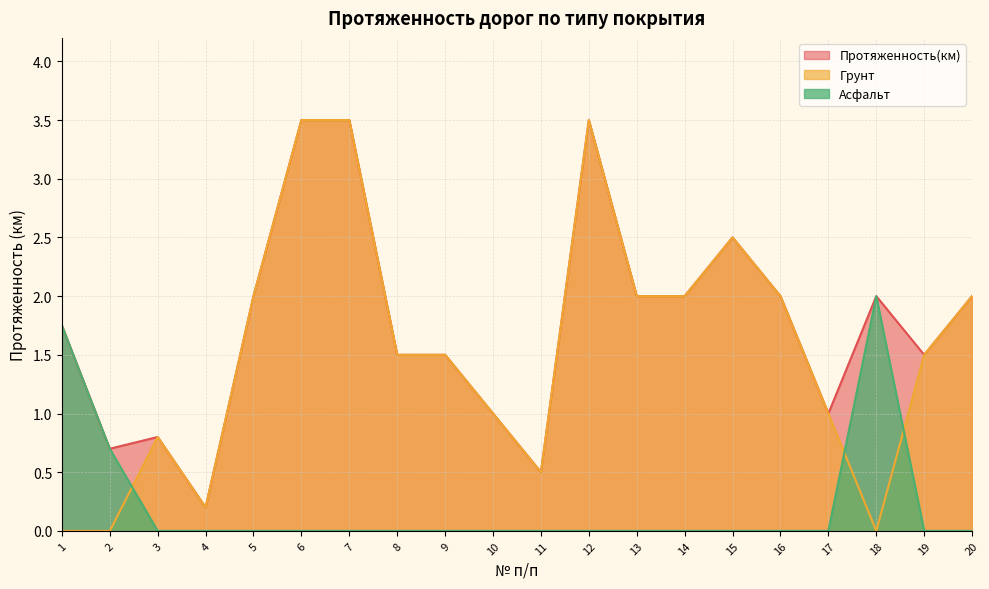

What is the value of the Грунт point at the 8th from the left?

1.5